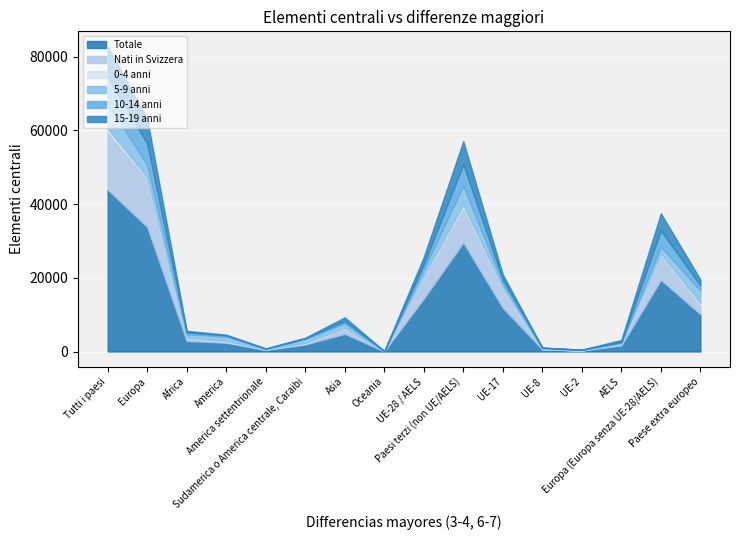

What is the label of the 12th point from the left?

UE-8